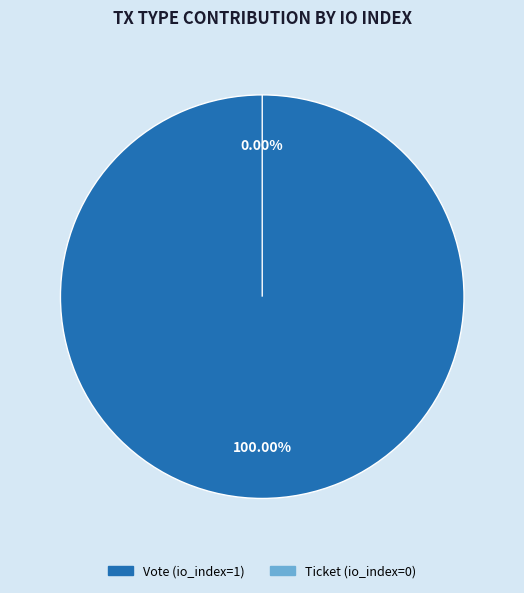

What is the change in value from Vote (io_index=1) to Ticket (io_index=0)?

-1